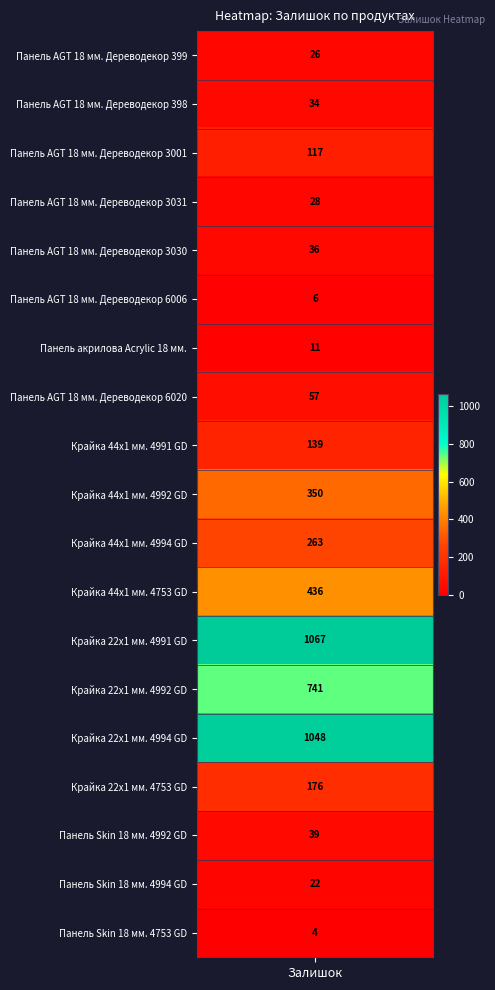

Where does the data first go above 57?

Панель AGT 18 мм. Дереводекор 3001